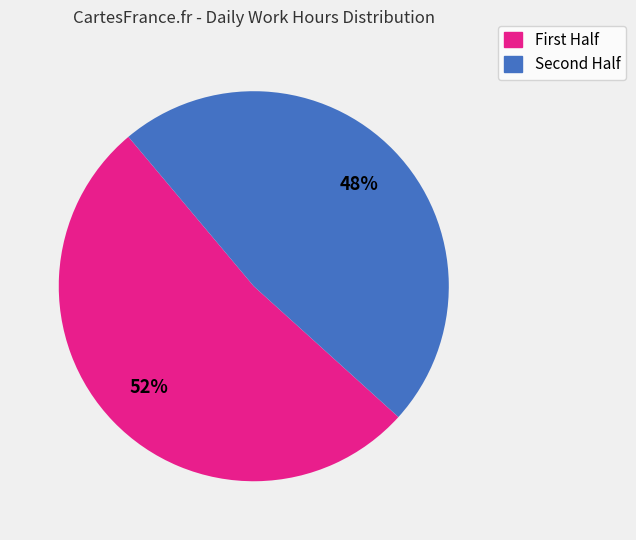

To the nearest percent, what is the average slice percentage?

50%